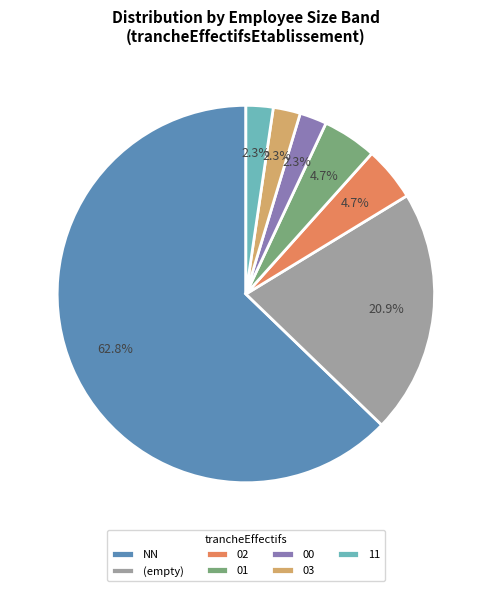

What percentage is NOT represented by NN?

37.2%